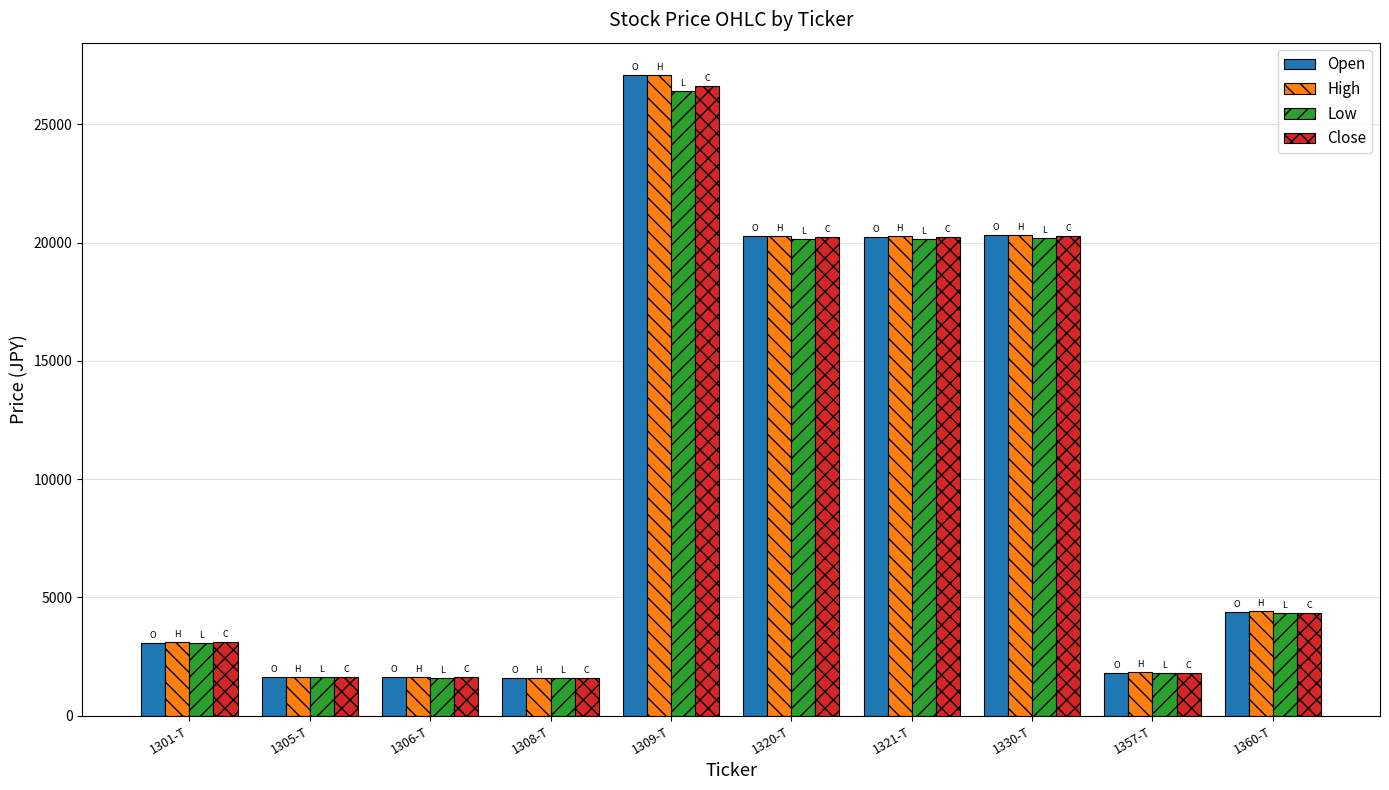

The High series shows 27100 at 1309-T. True or false?

True